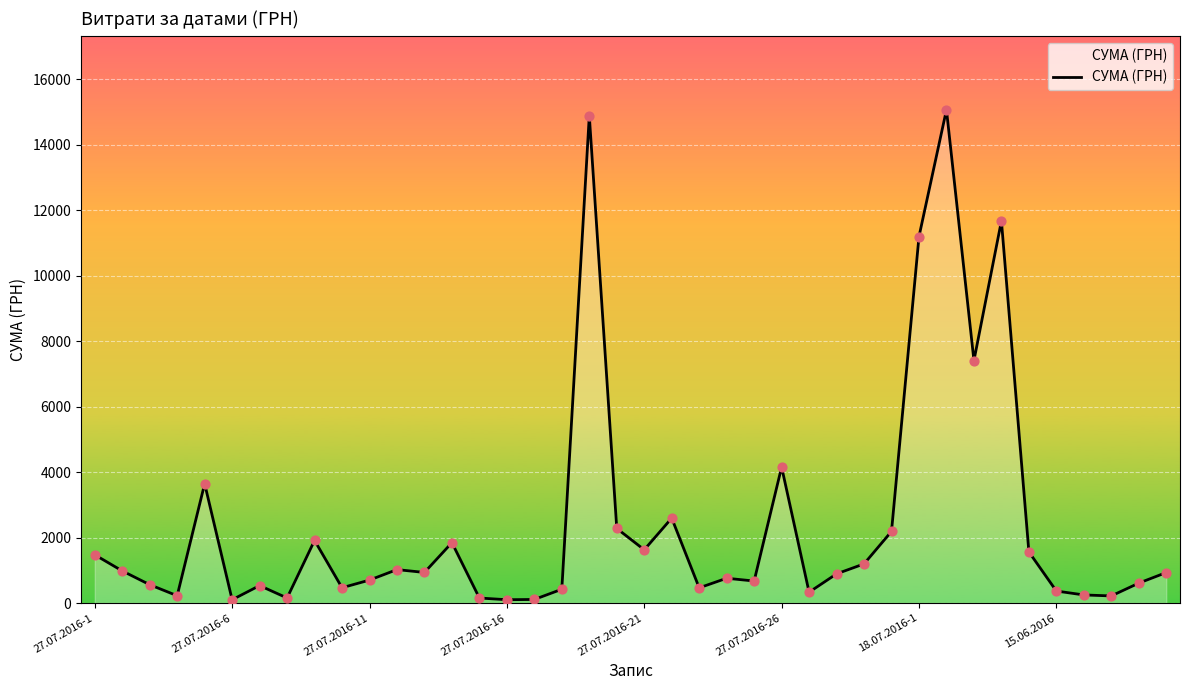

What is the maximum value shown in the chart?

15067.0